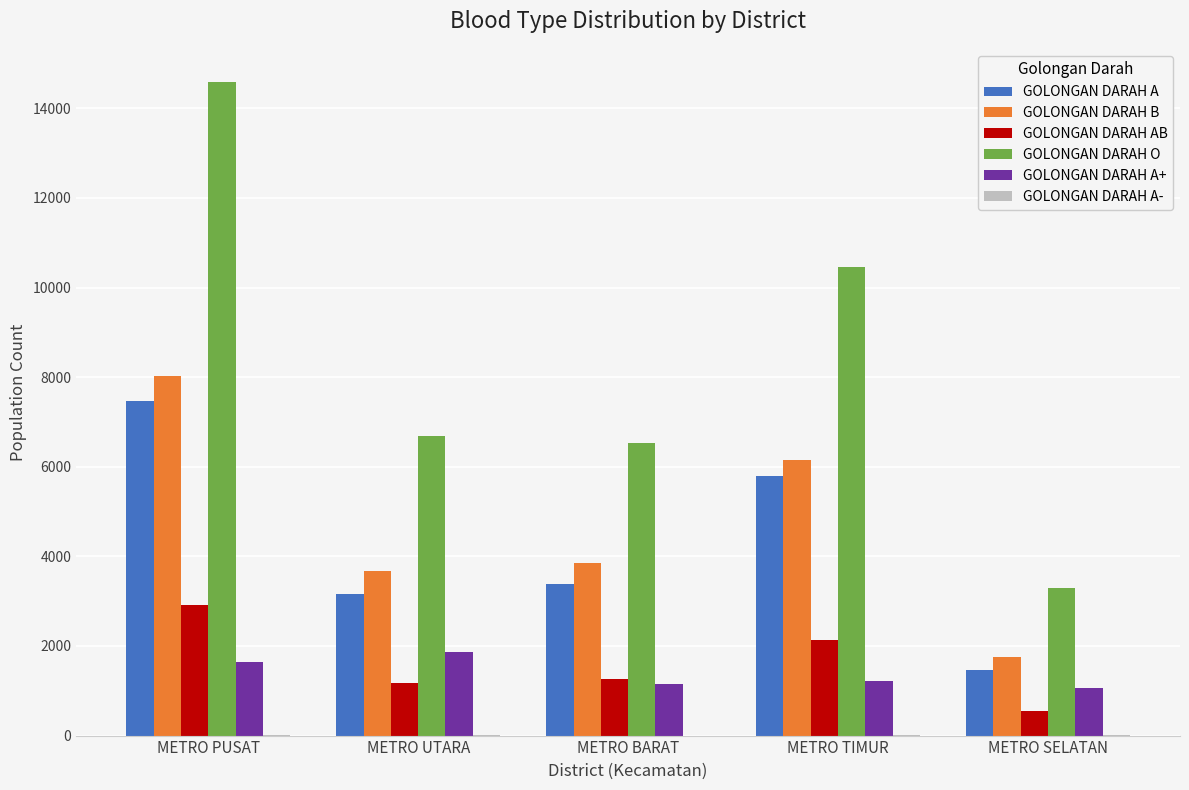

At which label does GOLONGAN DARAH A+ first exceed 1218?

METRO PUSAT